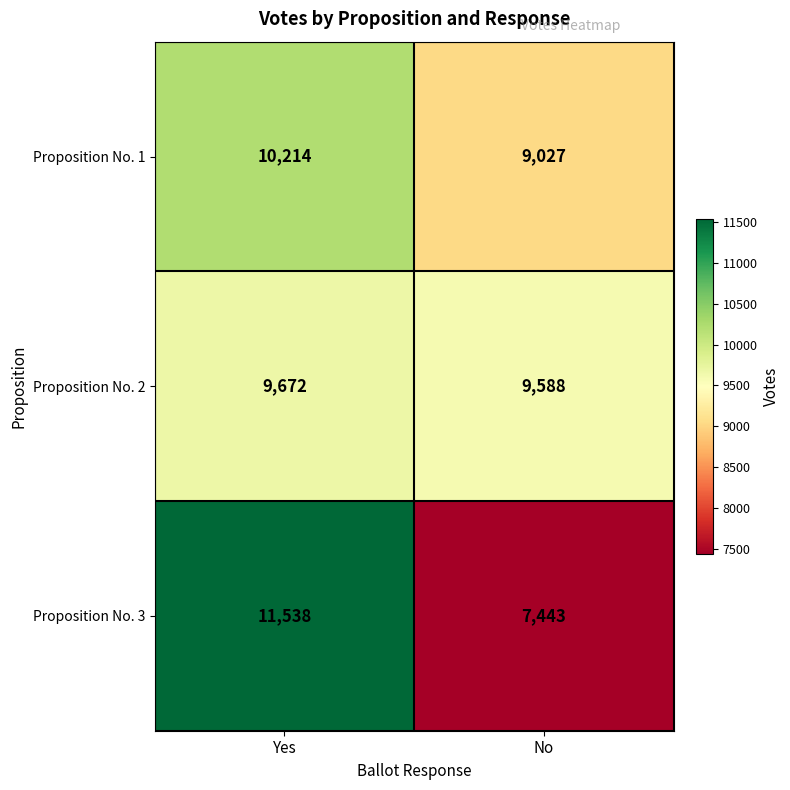

Reading right to left, list all the values displayed in this chart.

Proposition No. 1: 9027	10214
Proposition No. 2: 9588	9672
Proposition No. 3: 7443	11538